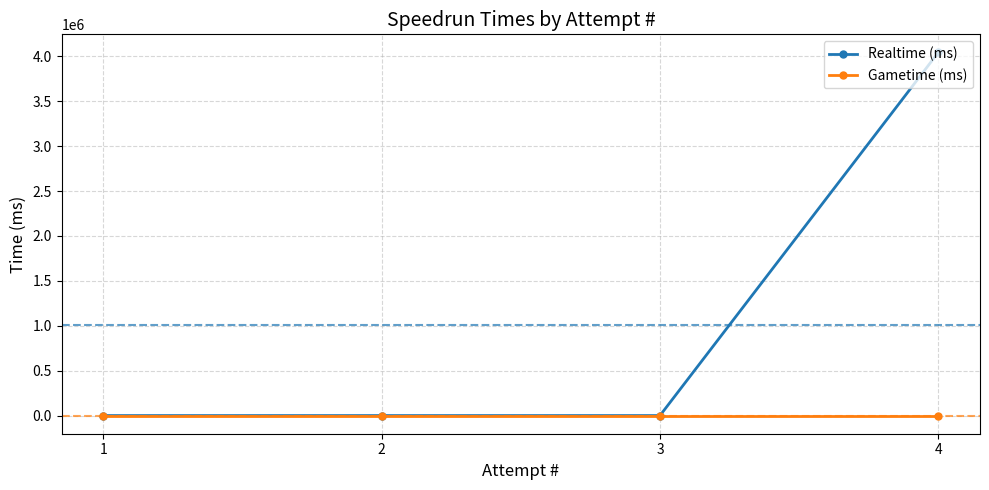

How many lines are shown in the chart?

2